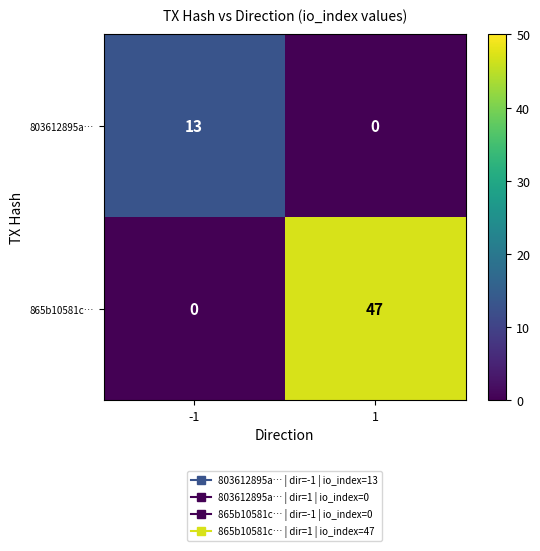

List the series in order of their overall mean, highest first.

865b10581c…, 803612895a…